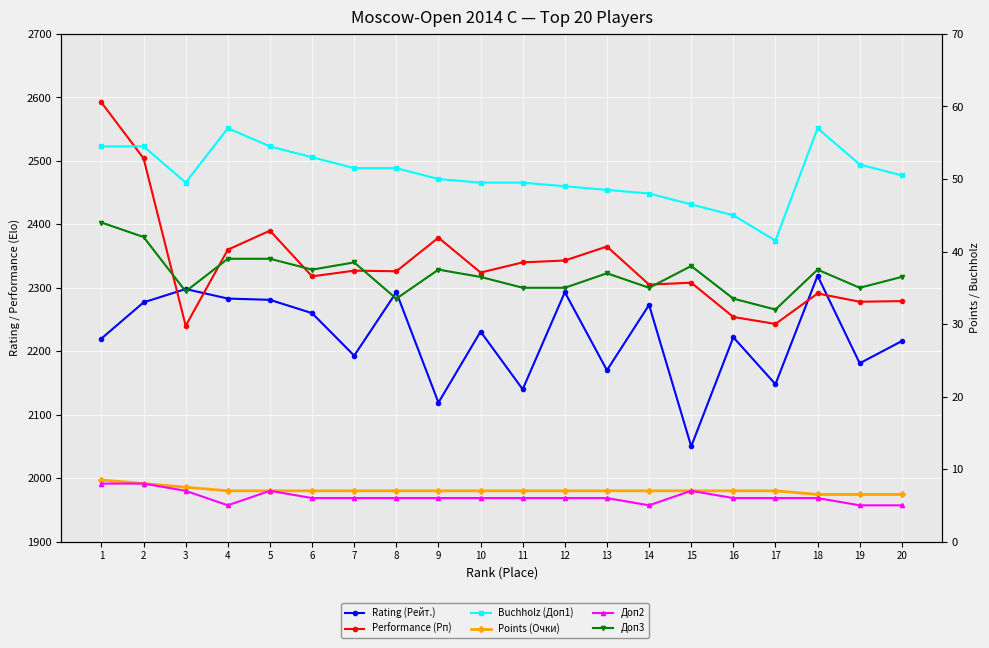

What is the maximum value shown in the chart?

2592.0